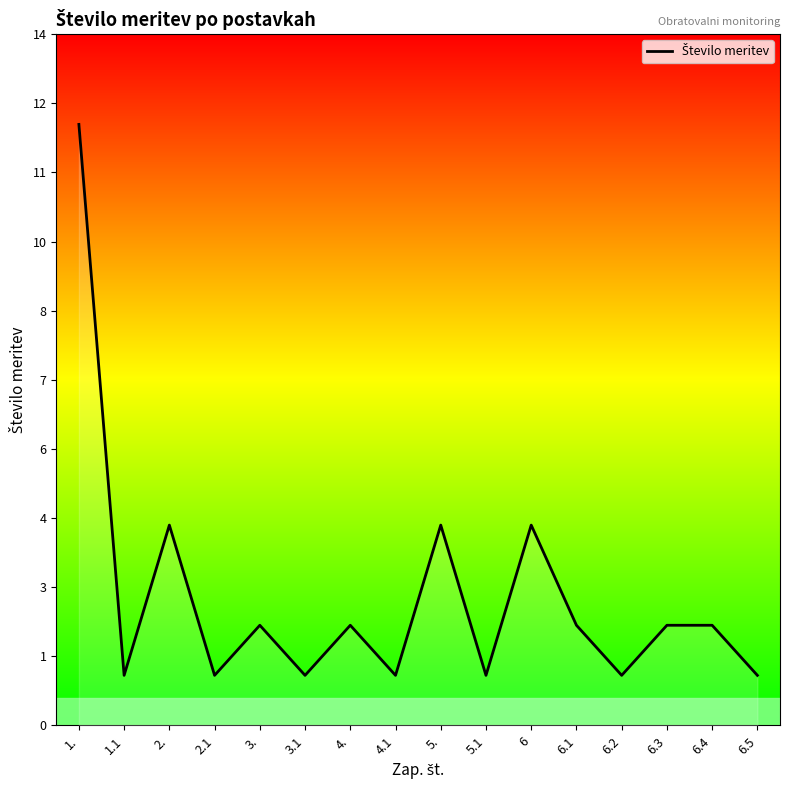

Which label corresponds to the smallest value in the chart?

1.1